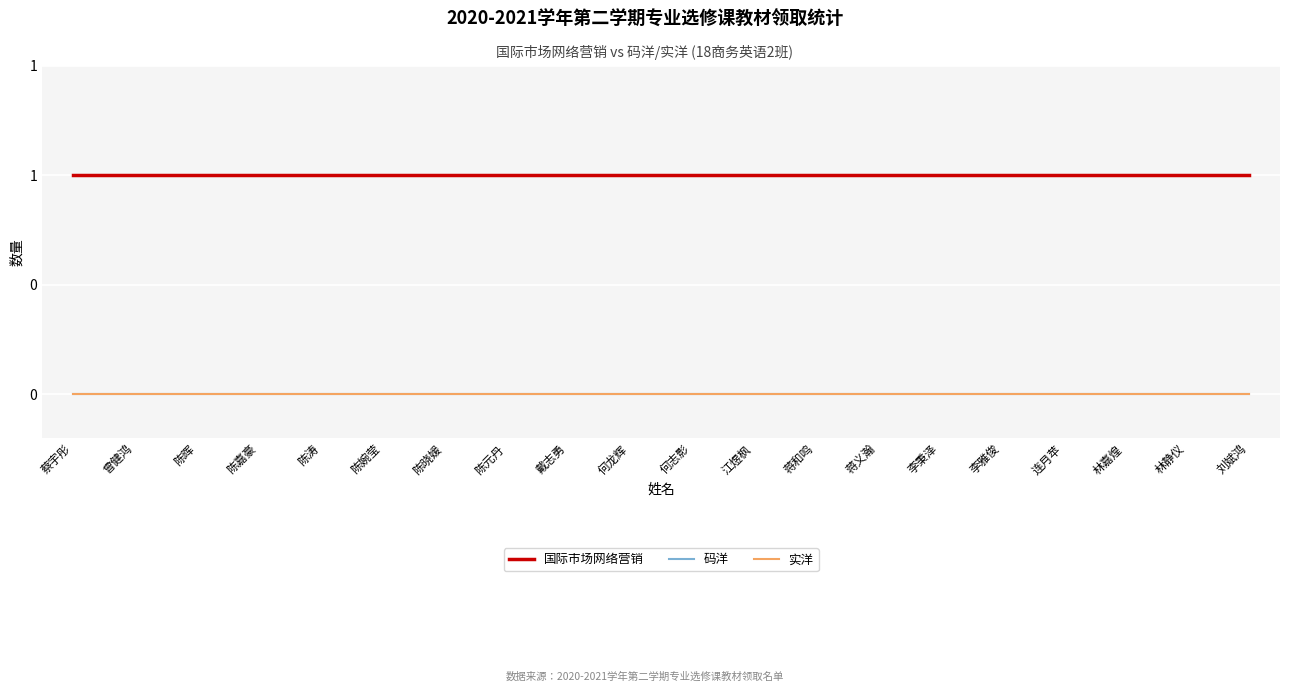

Reading right to left, transcribe all the data shown in this chart.

国际市场网络营销: 刘斌鸿=1	林静仪=1	林嘉煌=1	连月苹=1	李雅俊=1	李秉泽=1	蒋义瀚=1	蒋和鸣=1	江煜枫=1	何志影=1	何龙辉=1	戴志勇=1	陈元丹=1	陈晓媛=1	陈婉莹=1	陈涛=1	陈嘉豪=1	陈晖=1	曾健鸿=1	蔡宇彤=1
码洋: 刘斌鸿=0	林静仪=0	林嘉煌=0	连月苹=0	李雅俊=0	李秉泽=0	蒋义瀚=0	蒋和鸣=0	江煜枫=0	何志影=0	何龙辉=0	戴志勇=0	陈元丹=0	陈晓媛=0	陈婉莹=0	陈涛=0	陈嘉豪=0	陈晖=0	曾健鸿=0	蔡宇彤=0
实洋: 刘斌鸿=0	林静仪=0	林嘉煌=0	连月苹=0	李雅俊=0	李秉泽=0	蒋义瀚=0	蒋和鸣=0	江煜枫=0	何志影=0	何龙辉=0	戴志勇=0	陈元丹=0	陈晓媛=0	陈婉莹=0	陈涛=0	陈嘉豪=0	陈晖=0	曾健鸿=0	蔡宇彤=0